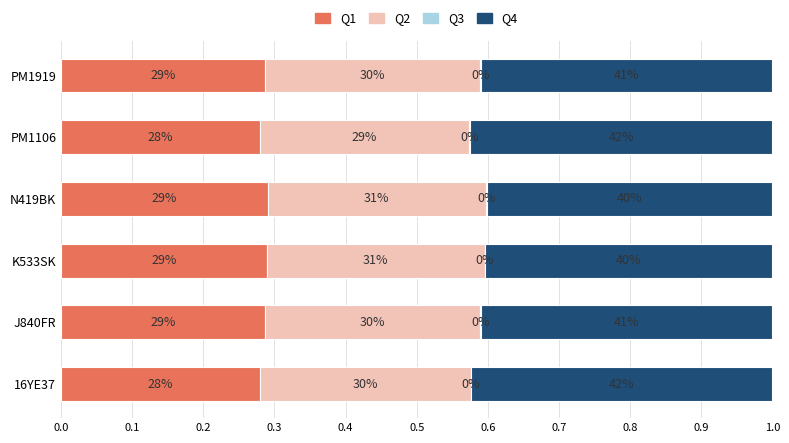

What are all the series names shown in the legend?

Q1, Q2, Q3, Q4